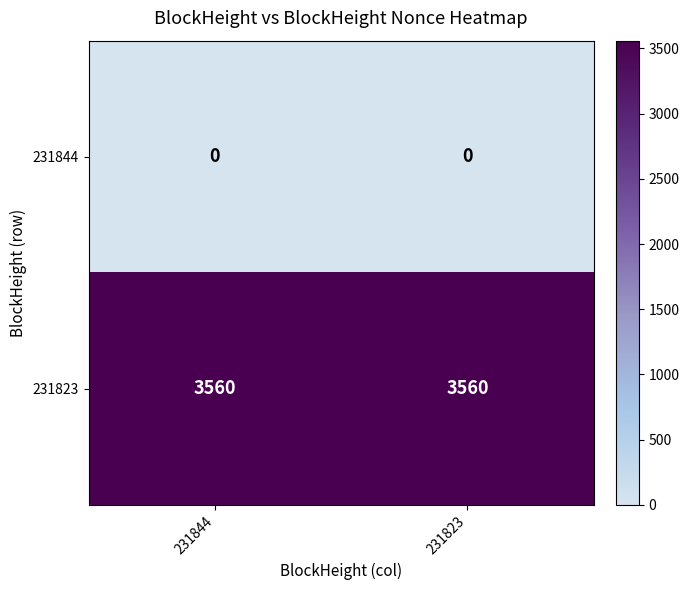

Rank the series by their maximum value, from lowest to highest.

231844, 231823